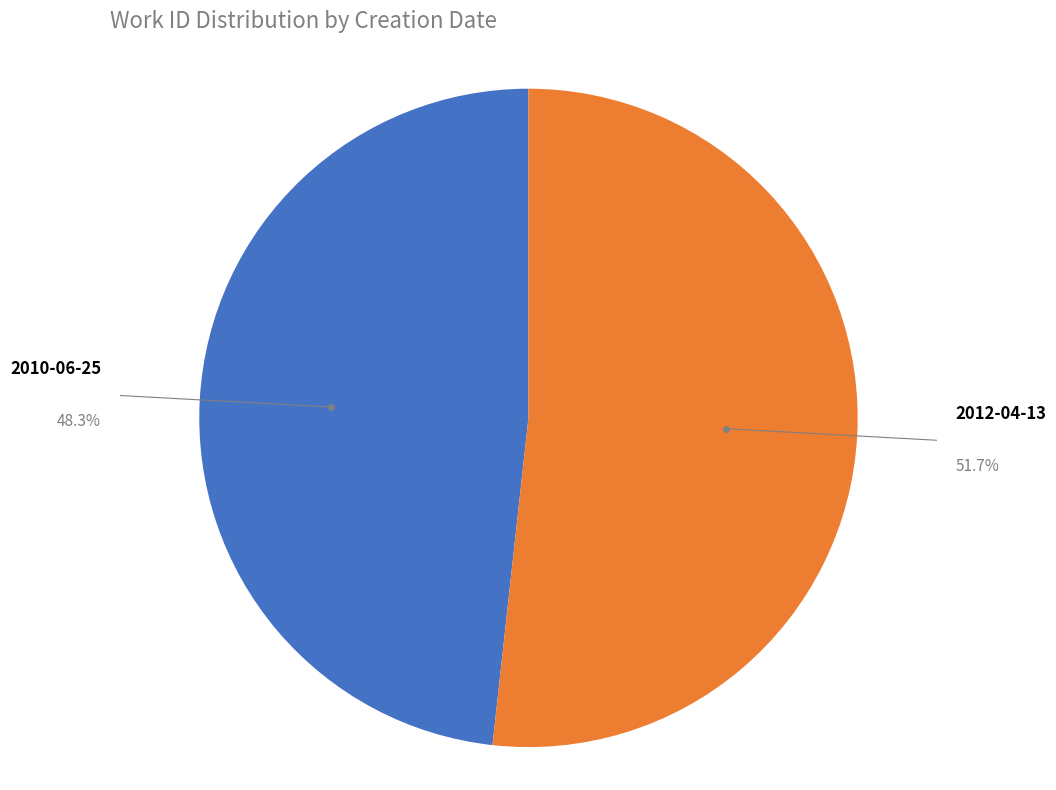

What percentage is NOT represented by 2012-04-13?

48.3%